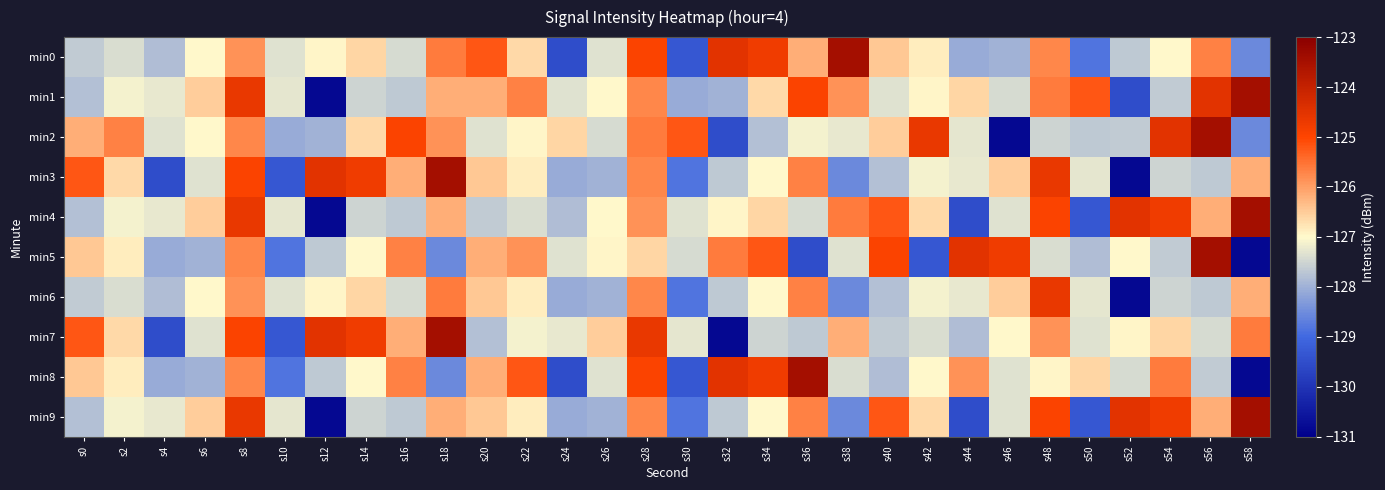

At which category is the sum across all series the highest?

s8